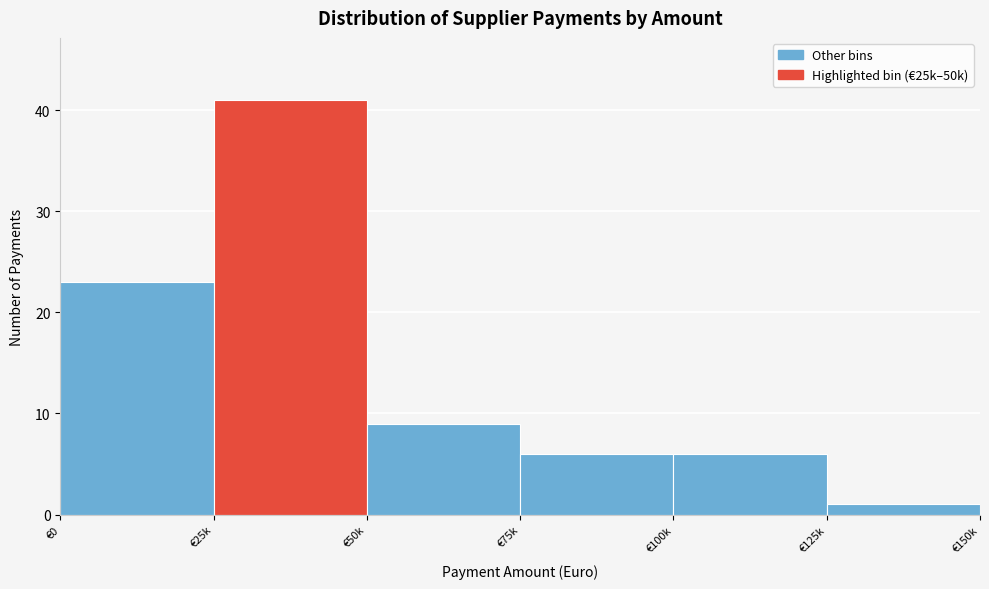

Reading right to left, transcribe all the data shown in this chart.

€125k=1	€100k=6	€75k=6	€50k=9	€25k=41	€0=23